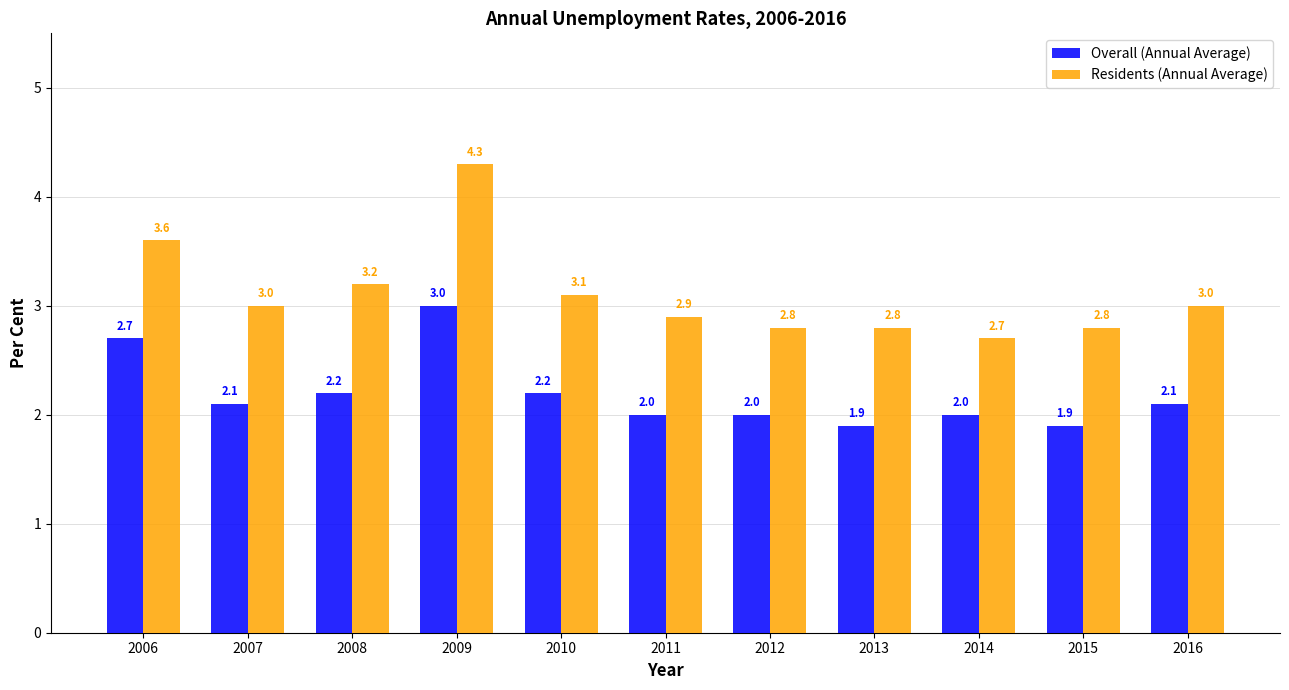

What is the greatest value displayed?

4.3